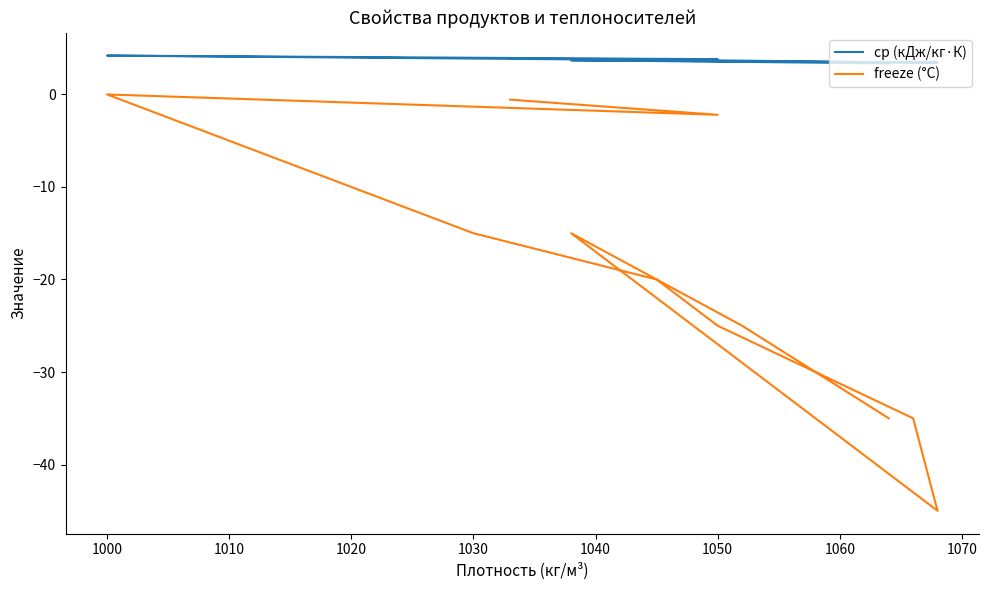

What is the value of the cp (кДж/кг·К) point at the 7th from the left?

3.7